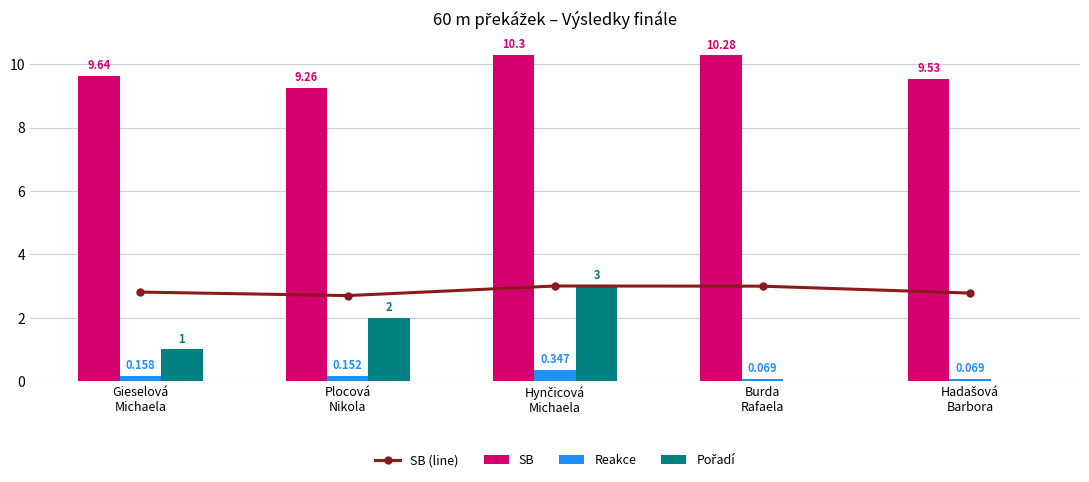

The Pořadí series shows 1.0 at Gieselová
Michaela. True or false?

True